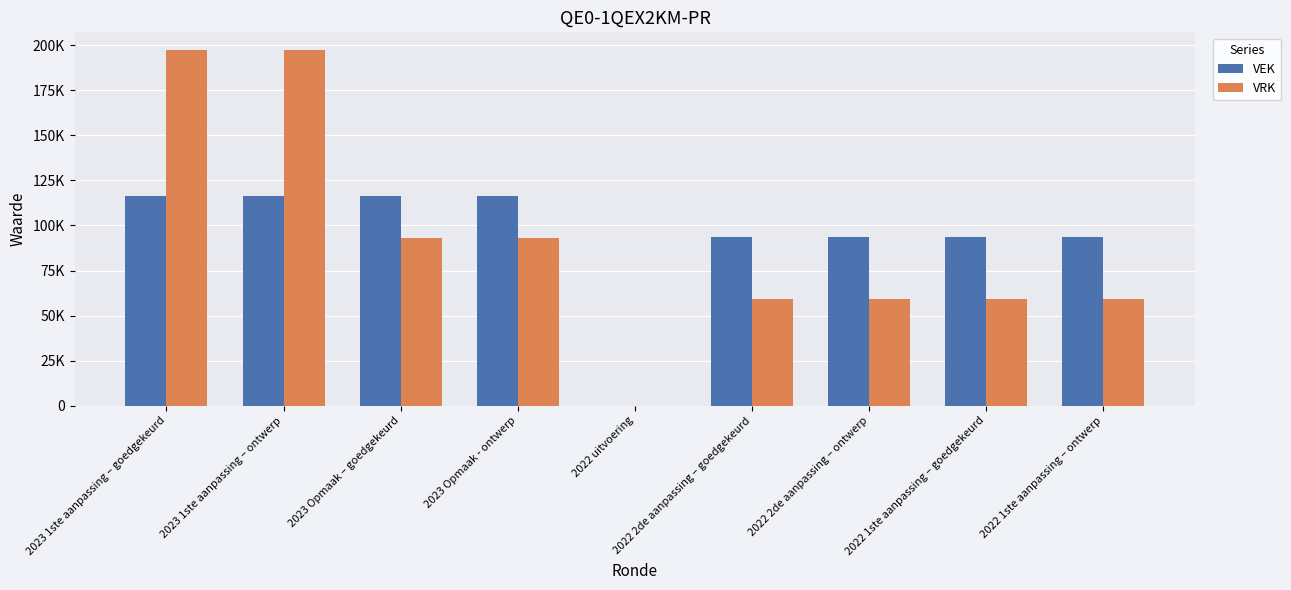

What is the label of the 3rd bar from the right?

2022 2de aanpassing – ontwerp